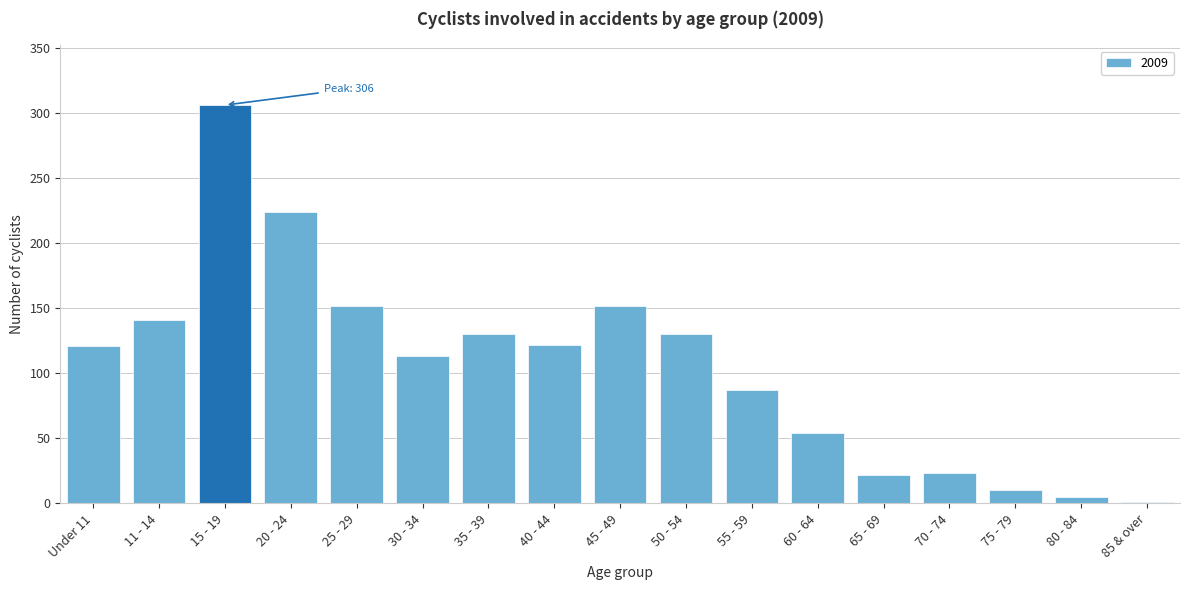

What is the change in value from 11 - 14 to 75 - 79?

-131